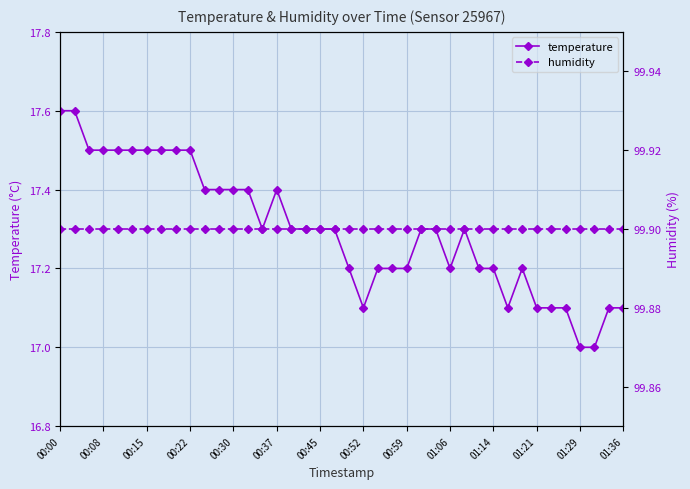

The value of temperature at 00:45 is 17.3. True or false?

True